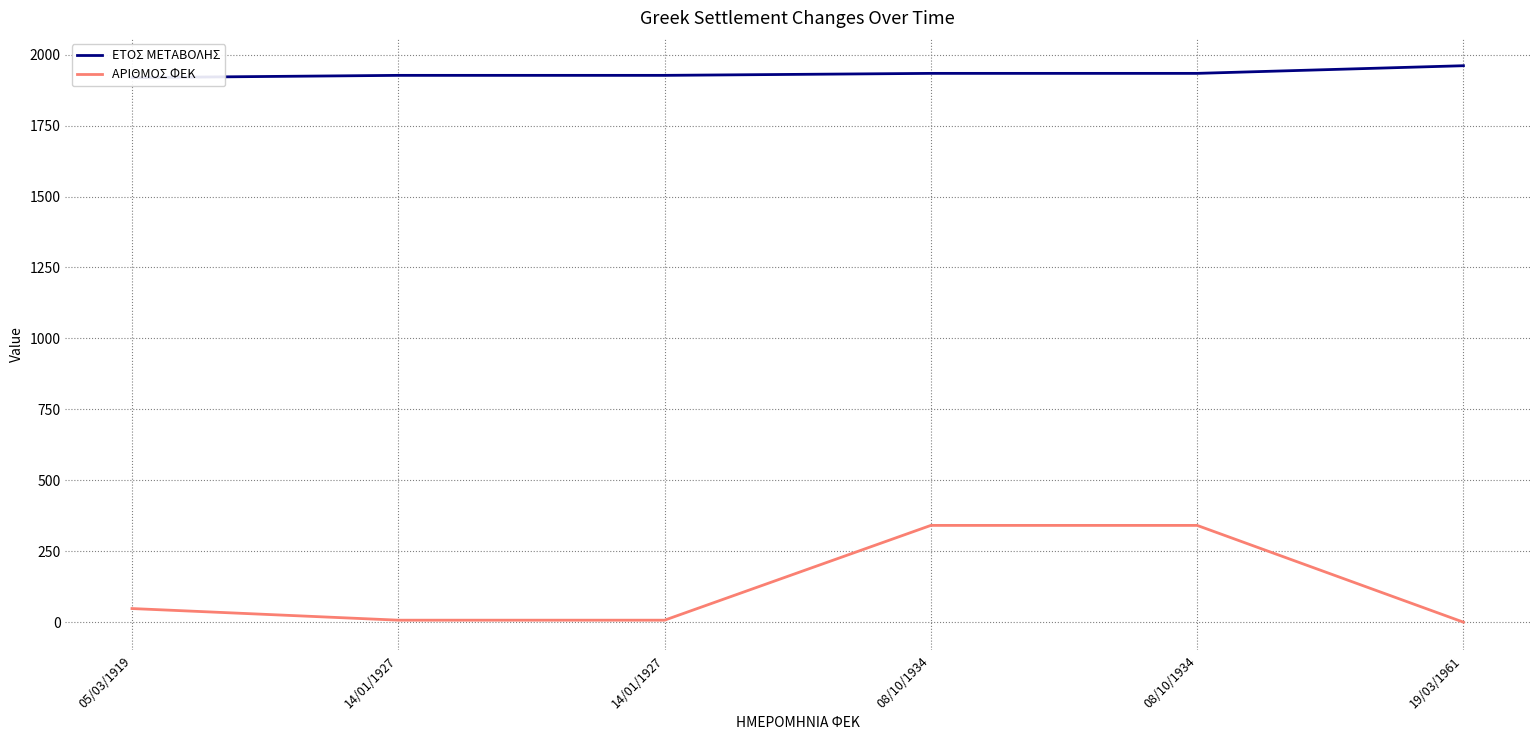

How many data points in ΕΤΟΣ ΜΕΤΑΒΟΛΗΣ are less than 1934?

3